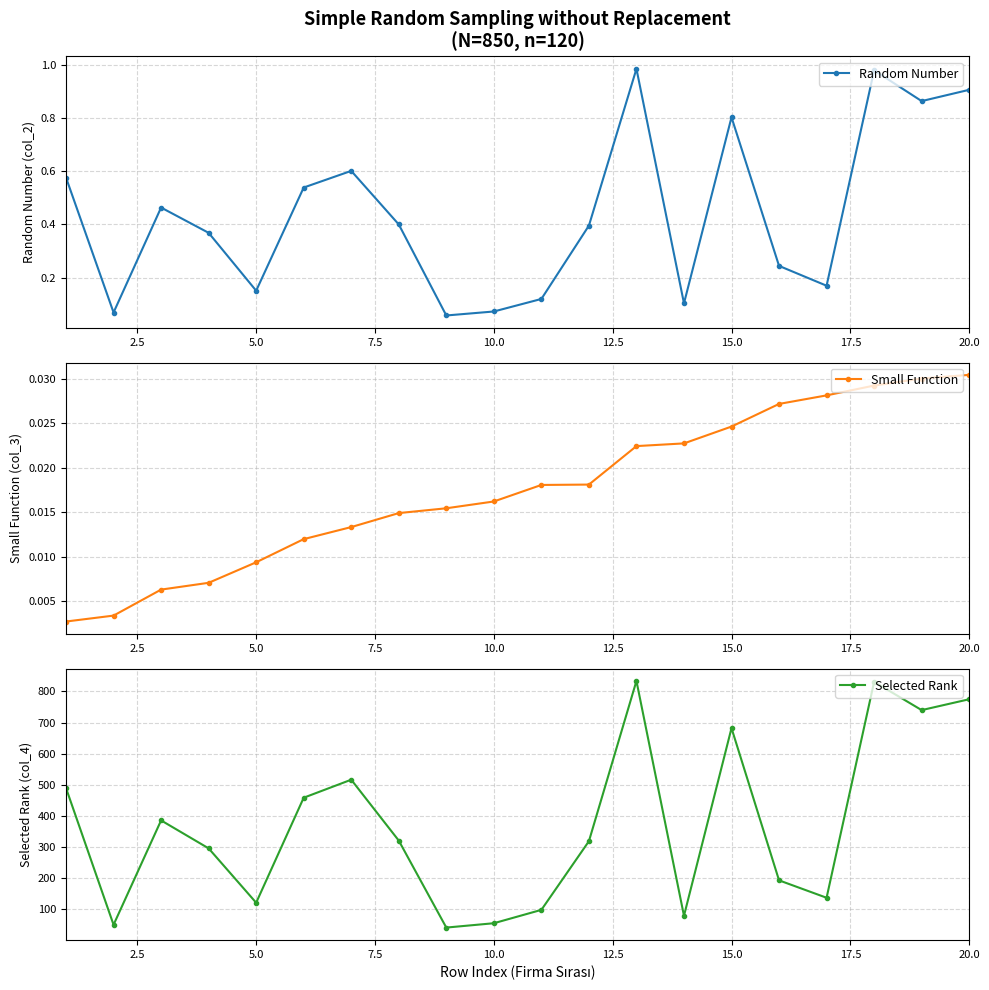

What is the value of the Random Number point at the 1st from the left?

0.6